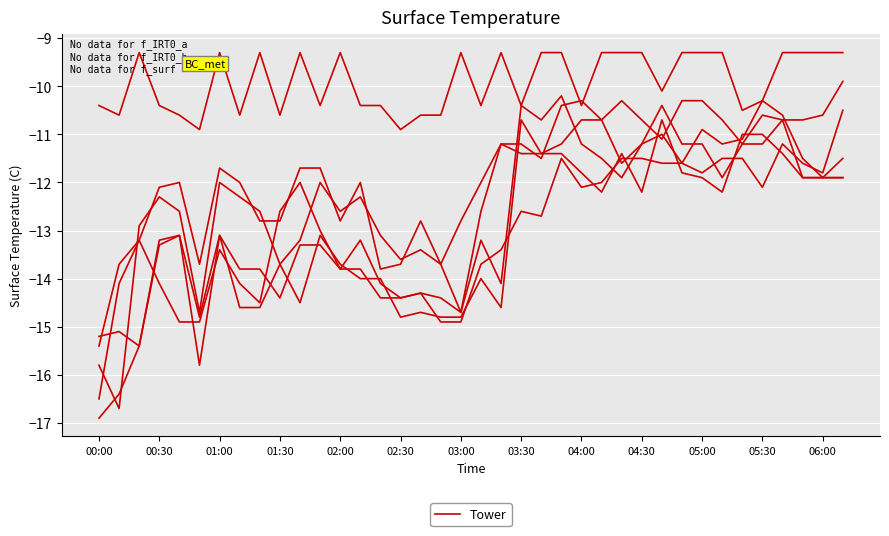

Reading right to left, what are all the values shown in this chart?

col_9 (1.354 km): -10.5	-11.8	-11.6	-11.2	-12.1	-11.5	-11.5	-11.8	-11.6	-11.6	-11.5	-11.5	-12.0	-12.1	-11.5	-12.7	-12.6	-13.4	-13.7	-14.9	-14.9	-14.3	-14.4	-14.1	-13.2	-13.8	-13.0	-12.0	-12.6	-14.5	-14.1	-13.4	-14.9	-14.9	-14.1	-13.2	-14.1	-16.5
col_8 (1.258 km): -11.5	-11.9	-11.5	-10.6	-10.3	-11.1	-11.2	-10.9	-11.6	-11.0	-11.2	-11.6	-10.7	-10.7	-11.2	-11.4	-11.4	-11.2	-12.6	-14.7	-13.7	-13.4	-13.6	-13.1	-12.3	-12.6	-12.0	-13.2	-13.7	-12.6	-12.3	-12.0	-14.7	-12.6	-12.3	-12.9	-16.7	-15.8
col_10 (1.451 km): -11.9	-11.9	-11.9	-11.4	-11.0	-11.0	-12.2	-11.9	-11.8	-10.7	-12.2	-11.4	-12.2	-11.8	-11.4	-11.4	-10.7	-14.6	-14.0	-14.8	-14.8	-14.7	-14.8	-14.0	-14.0	-13.7	-13.1	-14.5	-13.7	-14.6	-14.6	-13.1	-14.8	-13.1	-13.3	-15.4	-15.1	-15.2
col_7 (1.161 km): -9.9	-10.6	-10.7	-10.7	-10.6	-11.2	-10.7	-10.3	-10.3	-11.1	-10.7	-10.3	-10.7	-10.3	-10.4	-11.5	-11.2	-11.2	-12.0	-12.8	-13.7	-12.8	-13.7	-13.8	-12.0	-12.8	-11.7	-11.7	-12.8	-12.8	-12.0	-11.7	-13.7	-12.0	-12.1	-13.2	-13.7	-15.4
col_11 (1.548 km): -11.9	-11.9	-11.9	-10.7	-11.2	-11.2	-11.9	-11.2	-11.2	-10.4	-11.2	-11.9	-11.5	-11.2	-10.2	-10.7	-10.4	-14.1	-13.2	-14.7	-14.4	-14.3	-14.4	-14.4	-13.8	-13.8	-13.3	-13.3	-14.4	-13.8	-13.8	-13.1	-15.8	-13.1	-13.2	-15.4	-16.4	-16.9
col_4 (0.870 km): -9.3	-9.3	-9.3	-9.3	-10.3	-10.5	-9.3	-9.3	-9.3	-10.1	-9.3	-9.3	-9.3	-10.4	-9.3	-9.3	-10.4	-9.3	-10.4	-9.3	-10.6	-10.6	-10.9	-10.4	-10.4	-9.3	-10.4	-9.3	-10.6	-9.3	-10.6	-9.3	-10.9	-10.6	-10.4	-9.3	-10.6	-10.4